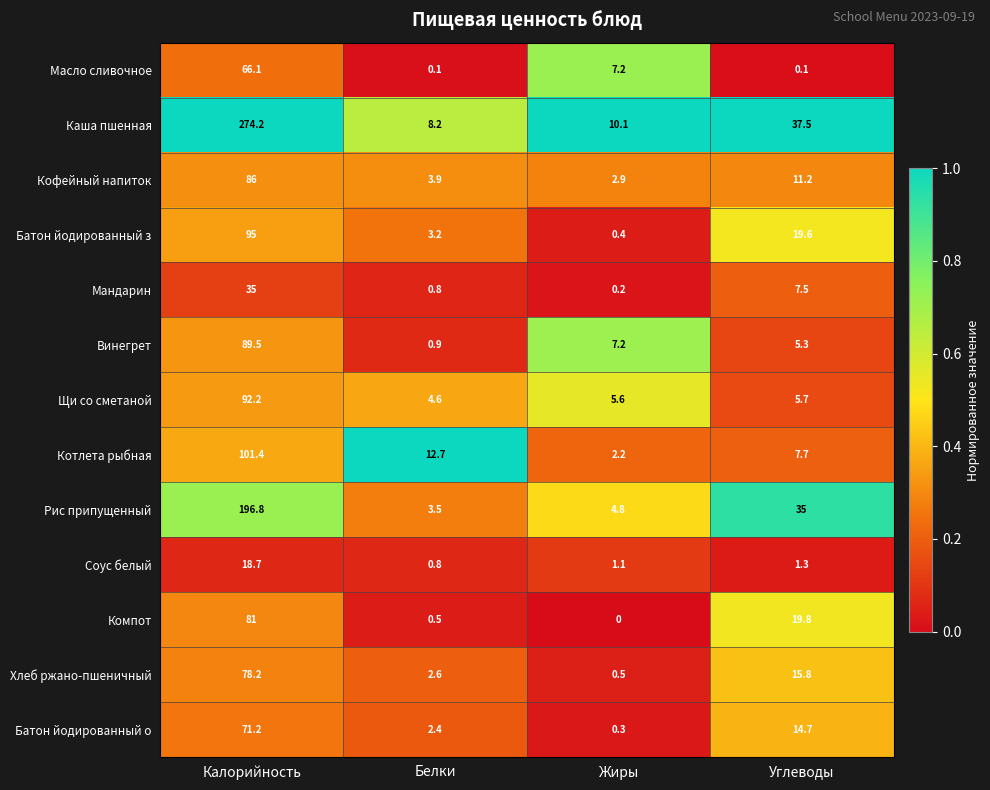

At which category does the chart reach its peak across all series?

Калорийность